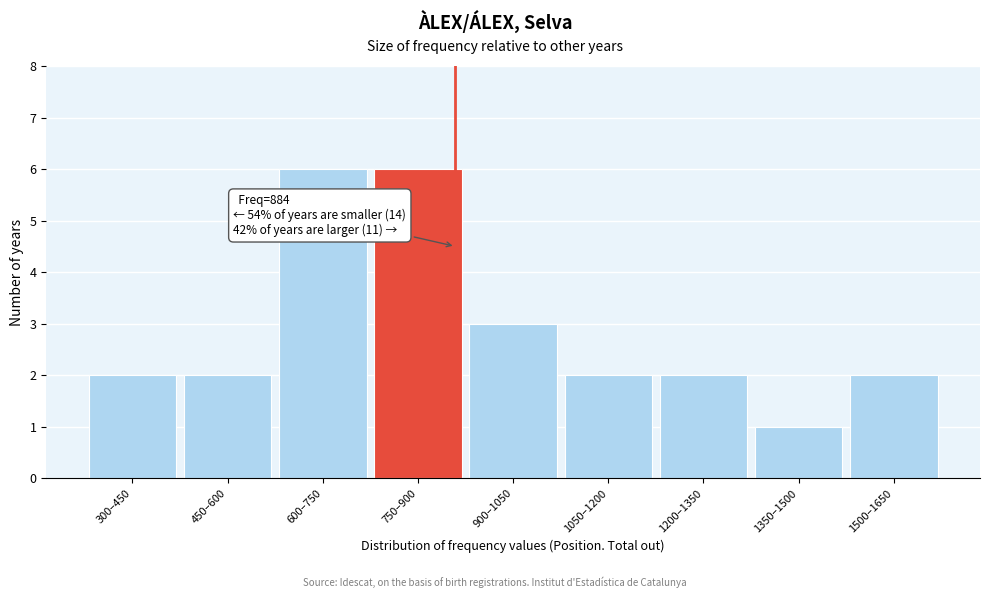

Reading left to right, extract all data points from this chart.

2	2	6	6	3	2	2	1	2